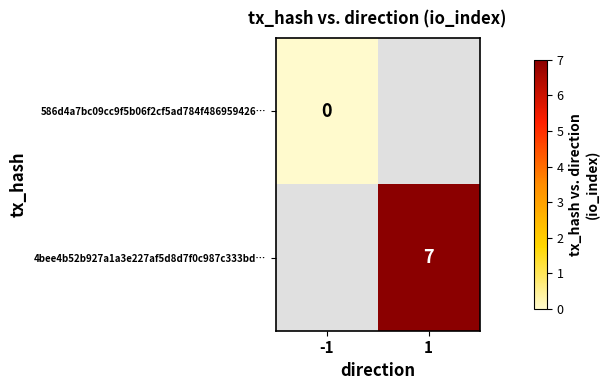

The 4bee4b52b927a1a3e227af5d8d7f0c987c333bd… series shows 12 at 1. True or false?

False